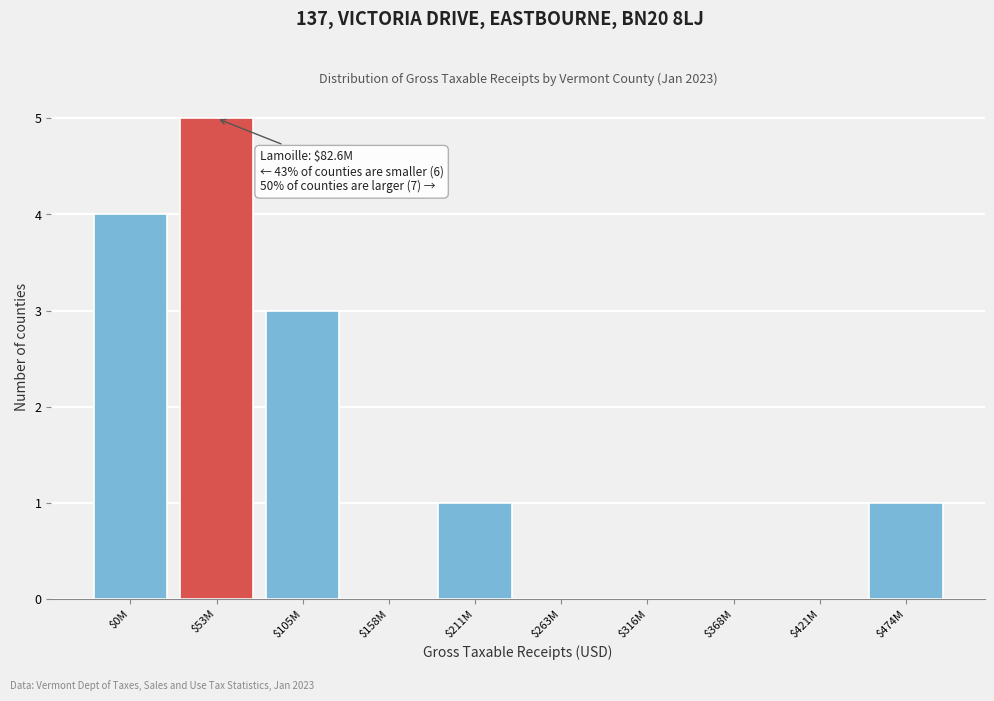

True or false: the data shows 1 at $474M.

True